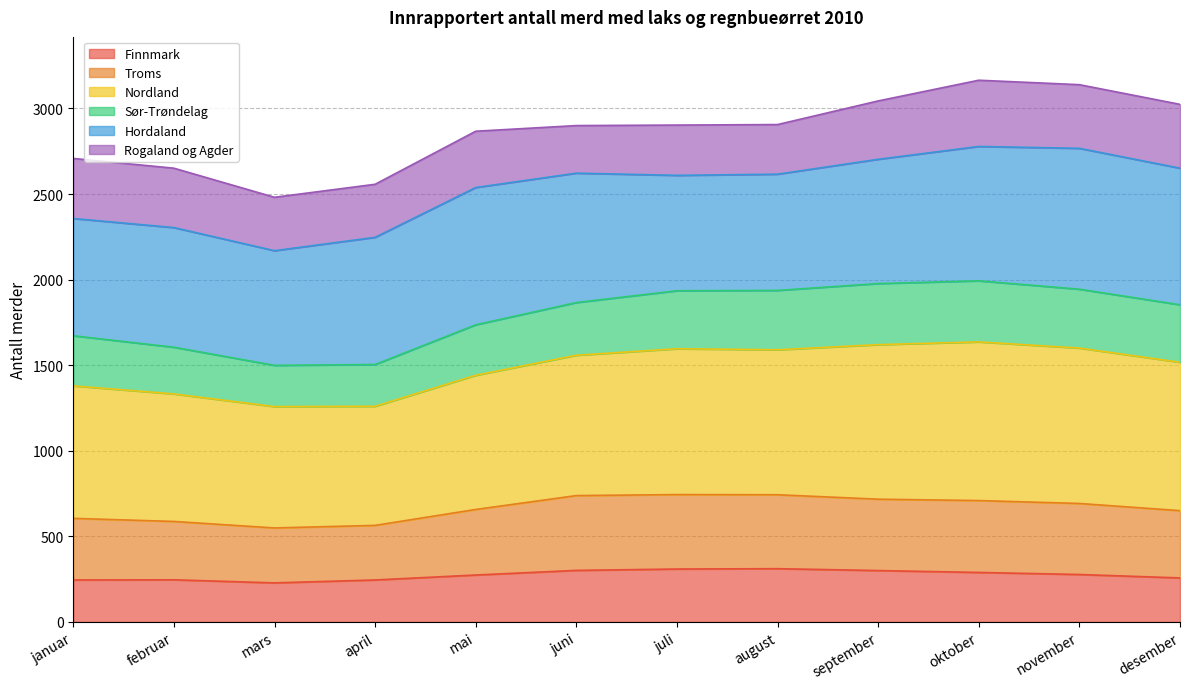

What is the total value across all series at desember?

3024